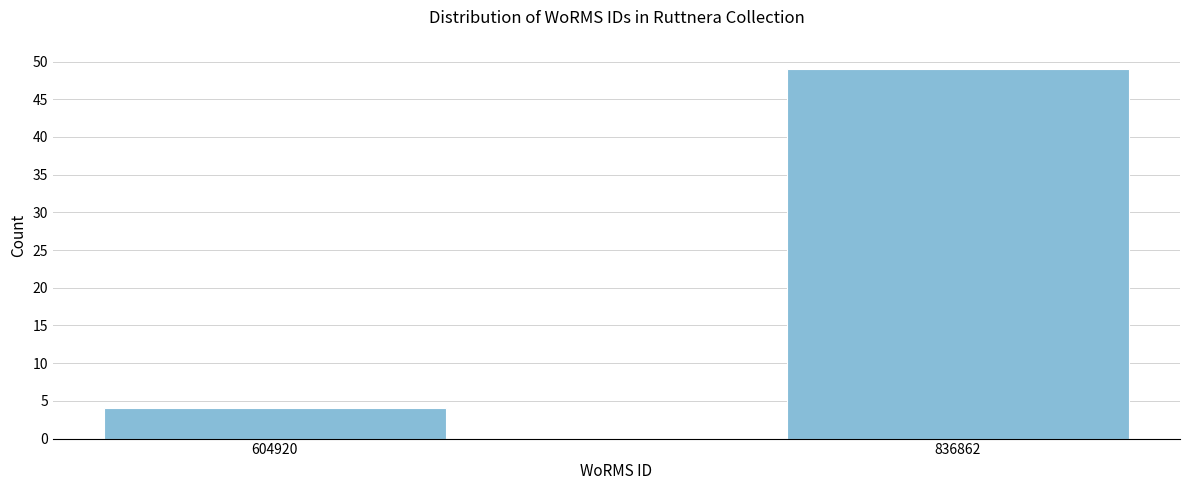

Reading right to left, extract all data points from this chart.

49	4